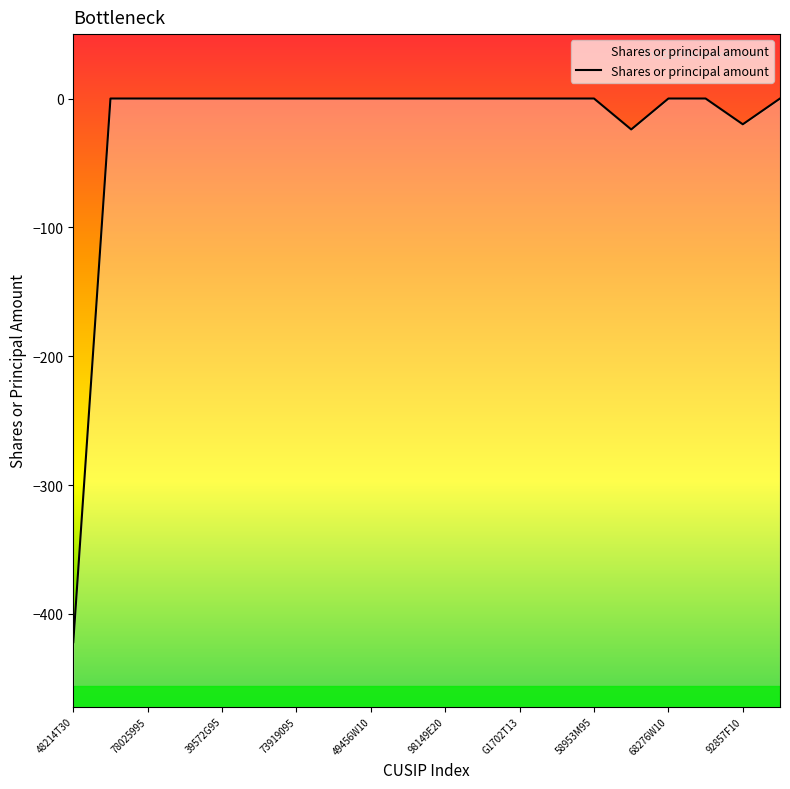

Count the number of categories in the chart.

20